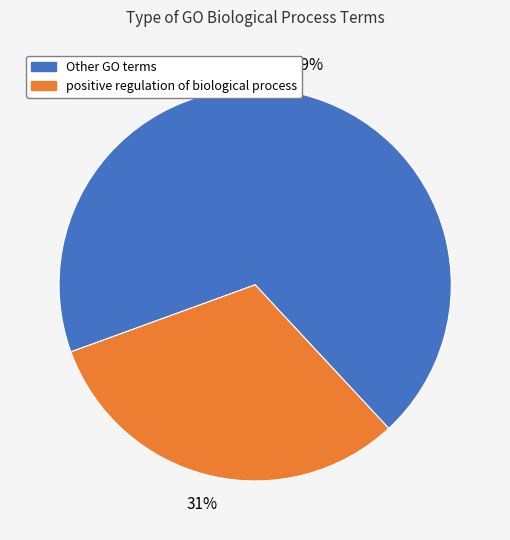

Rank the categories by value from highest to lowest.

Other GO terms, positive regulation of biological process